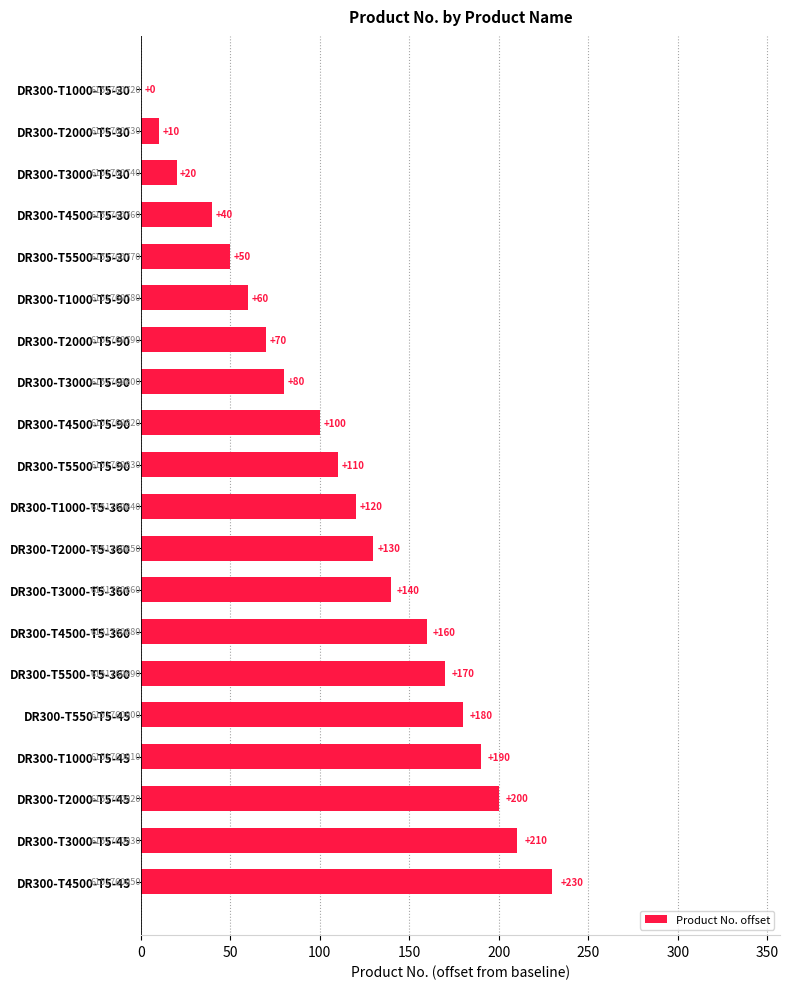

How many positive values are there?

19